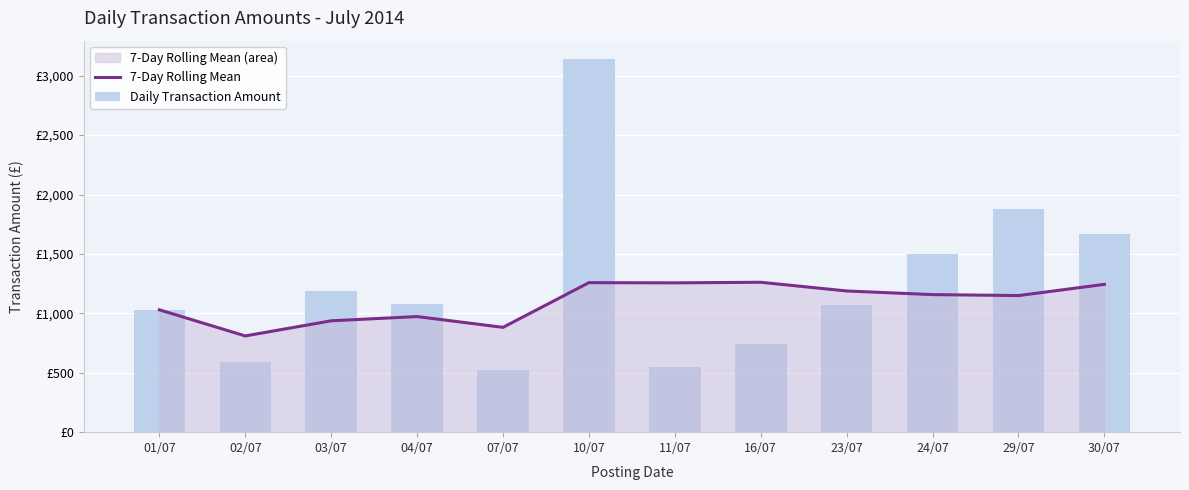

What are all the series names shown in the legend?

7-Day Rolling Mean, Daily Transaction Amount